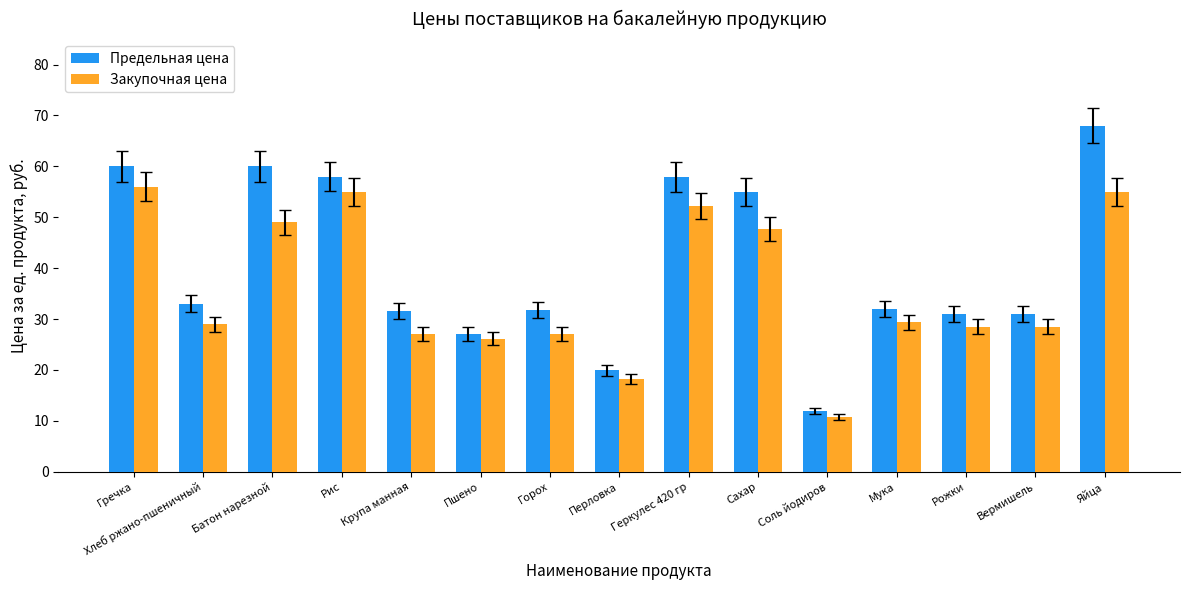

What are all the series names shown in the legend?

Предельная цена, Закупочная цена